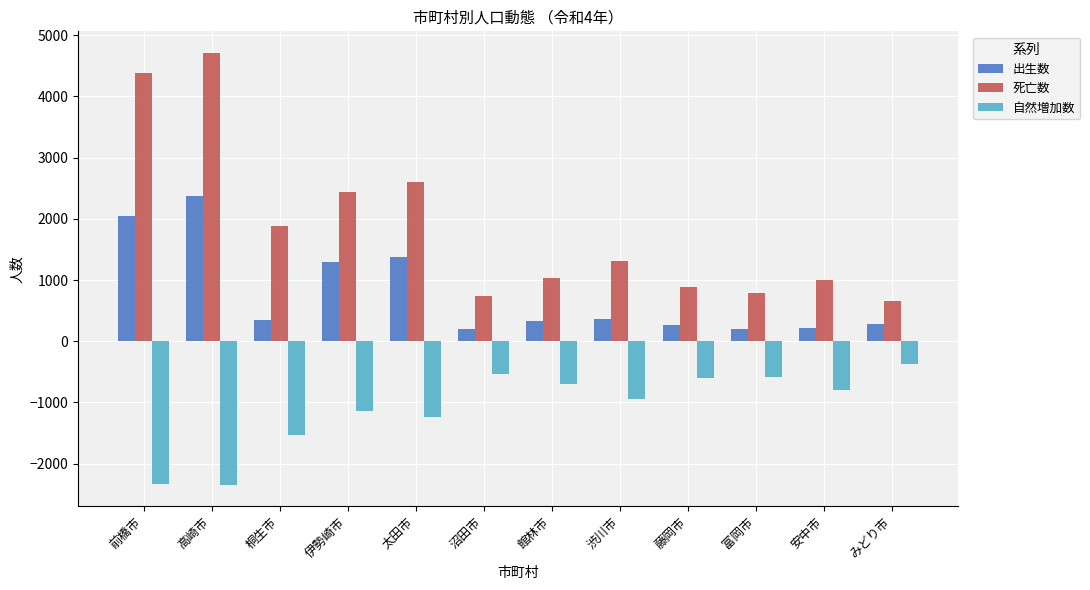

How many data points does each series have?

12